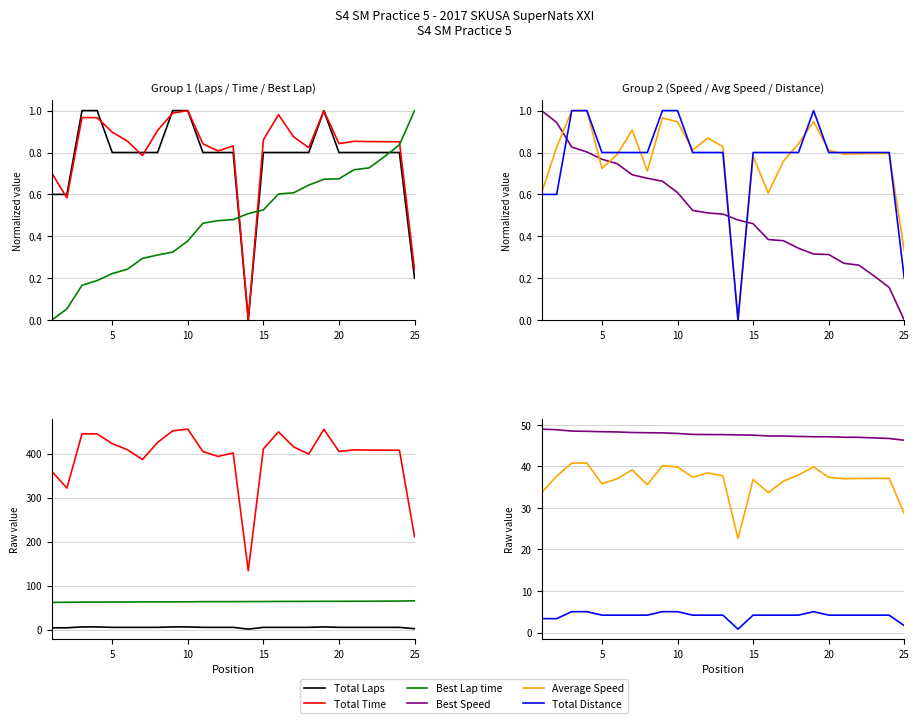

Is it true that Average Speed equals 19.6 at 16?

False